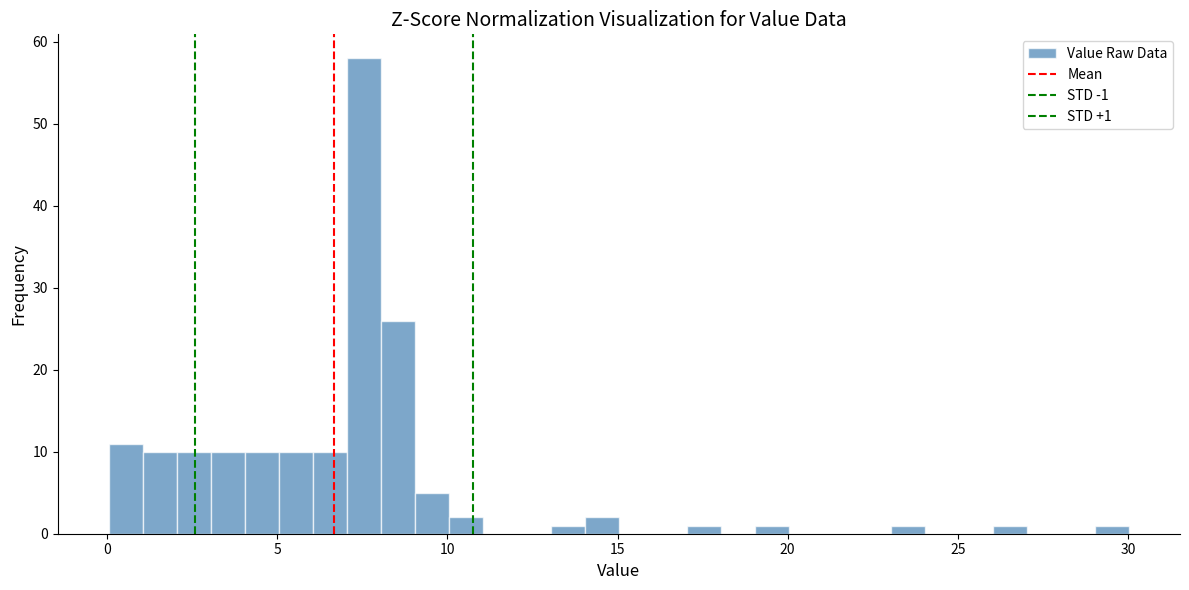

Read against the x-axis, roughly where is the centre of the tallest bar?

7.5